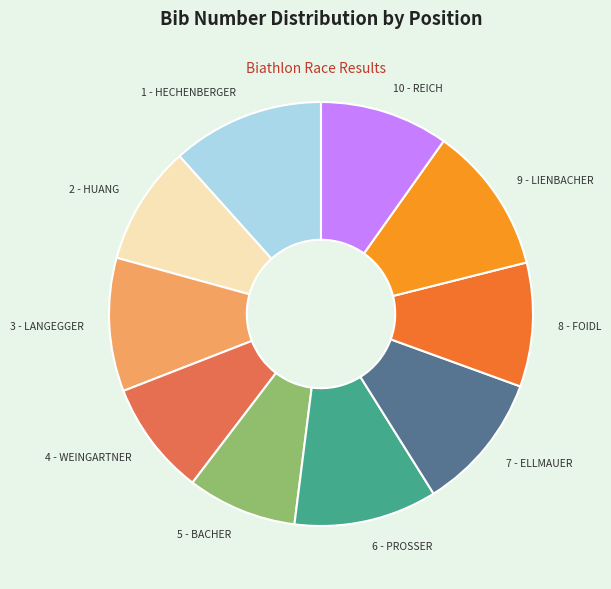

Combined, do 6 - PROSSER and 10 - REICH account for over 50%?

No